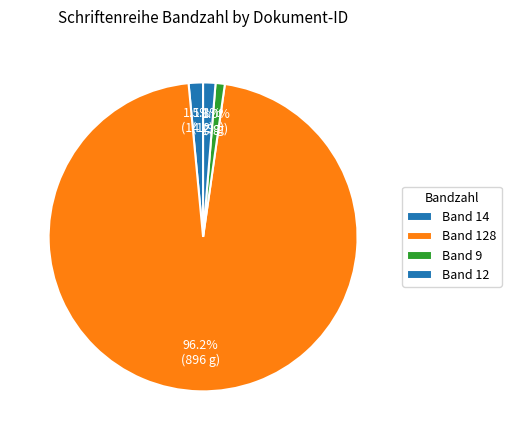

How many segments does this pie chart have?

4